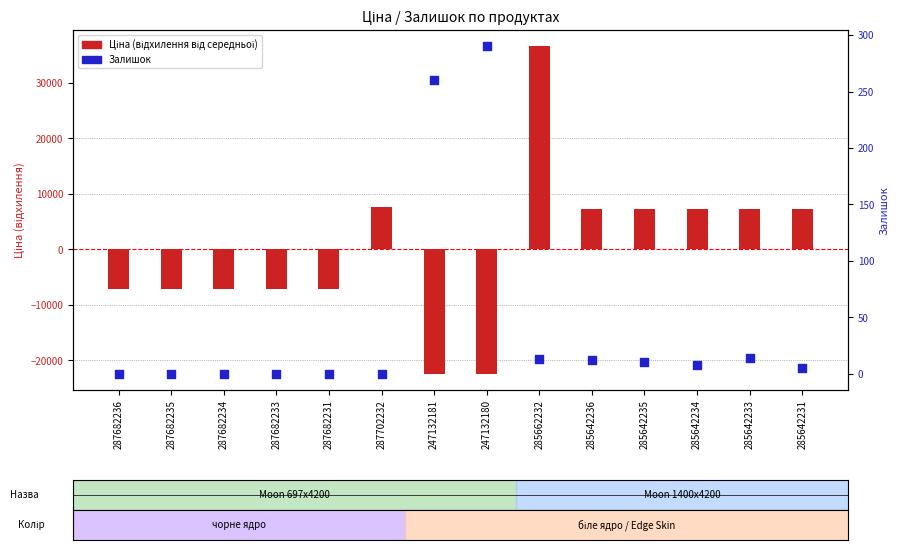

What is the total value across all series at 287682234?

-7206.3